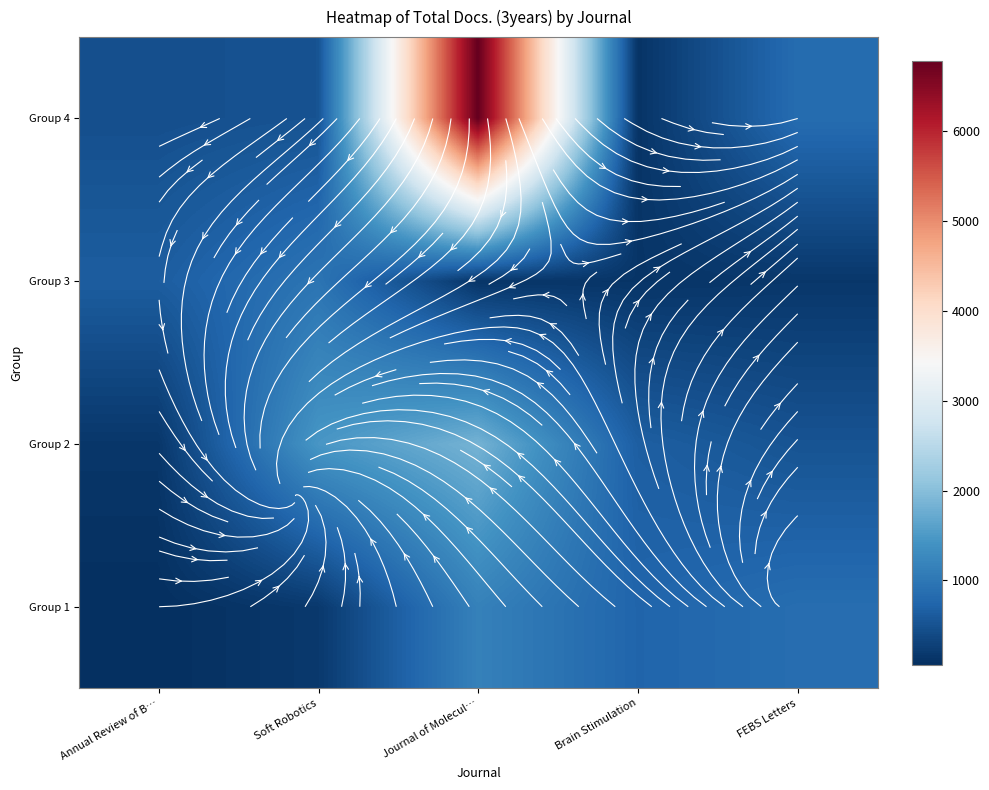

What is the spread (max minus min) of values at FEBS Letters?

695